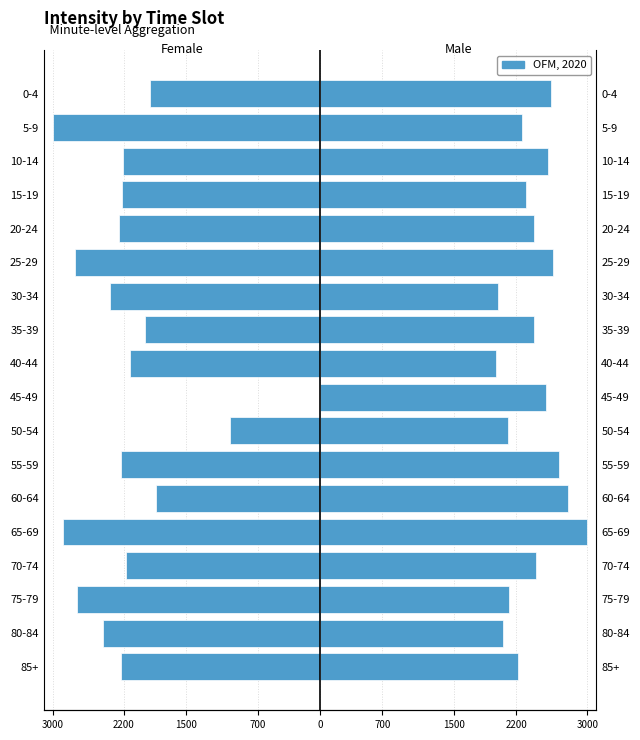

The Male series shows 5367.5 at 65-69. True or false?

False